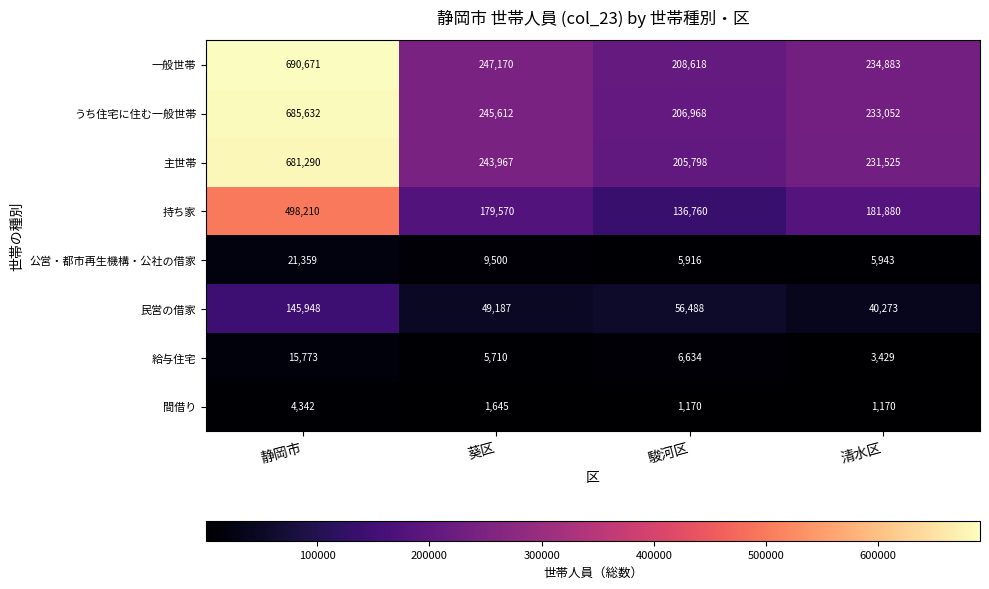

Which series changed the most between 駿河区 and 清水区?

持ち家